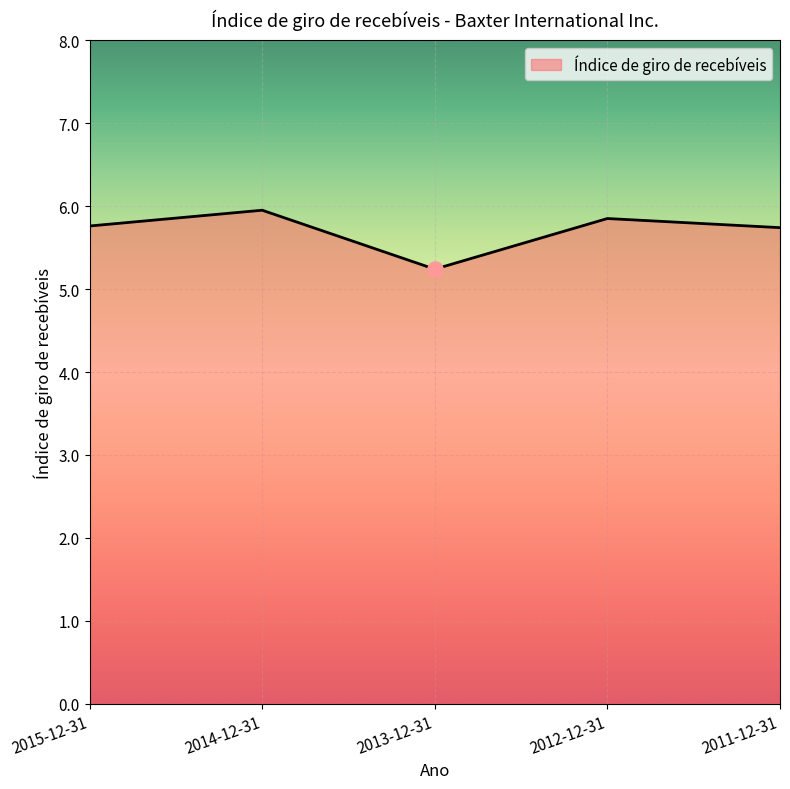

What is the ratio of the value at 2015-12-31 to the value at 2014-12-31?

1.0